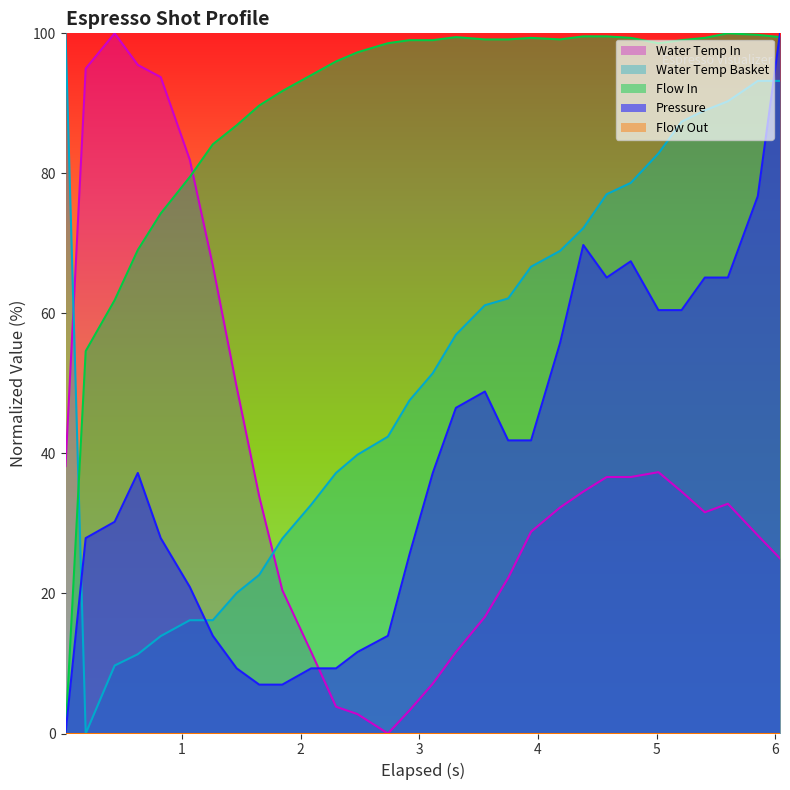

What is the greatest value displayed?

100.0